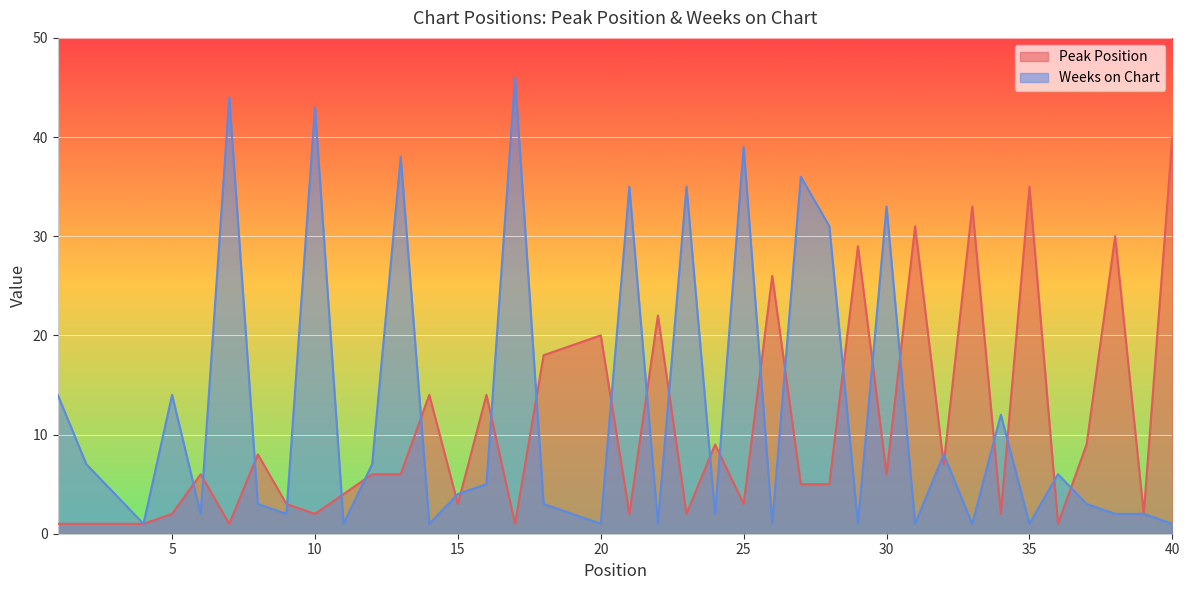

Is the value of Peak Position at 4 greater than the value of Weeks on Chart at 21?

No